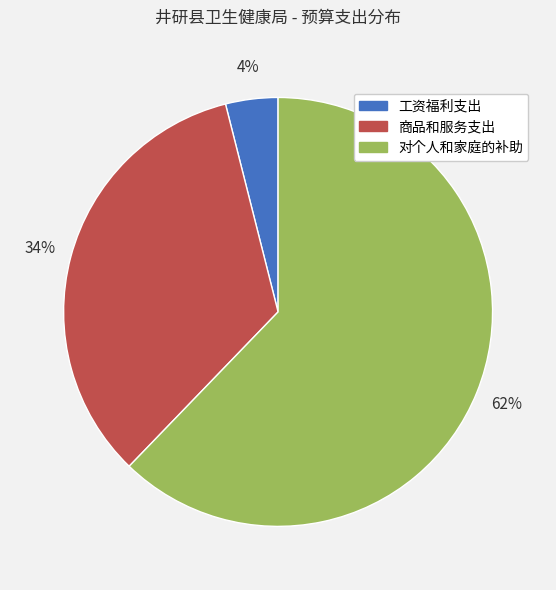

Between 对个人和家庭的补助 and 工资福利支出, which is larger?

对个人和家庭的补助